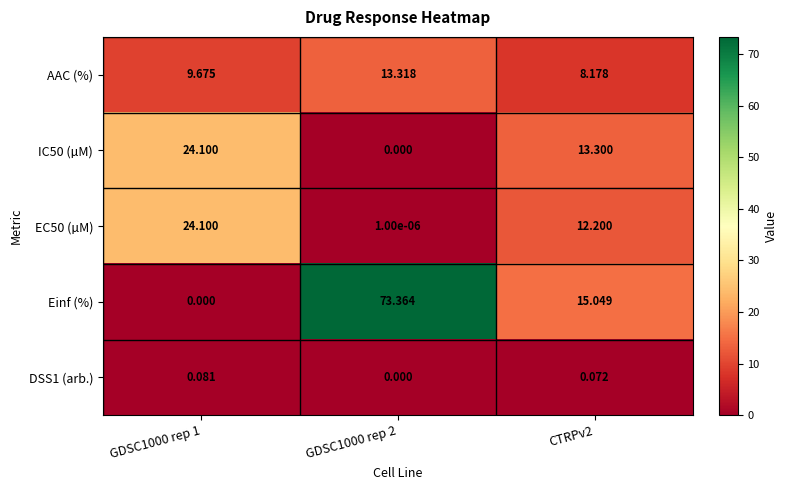

At CTRPv2, list the series in order from smallest to largest.

DSS1 (arb.), AAC (%), EC50 (µM), IC50 (µM), Einf (%)